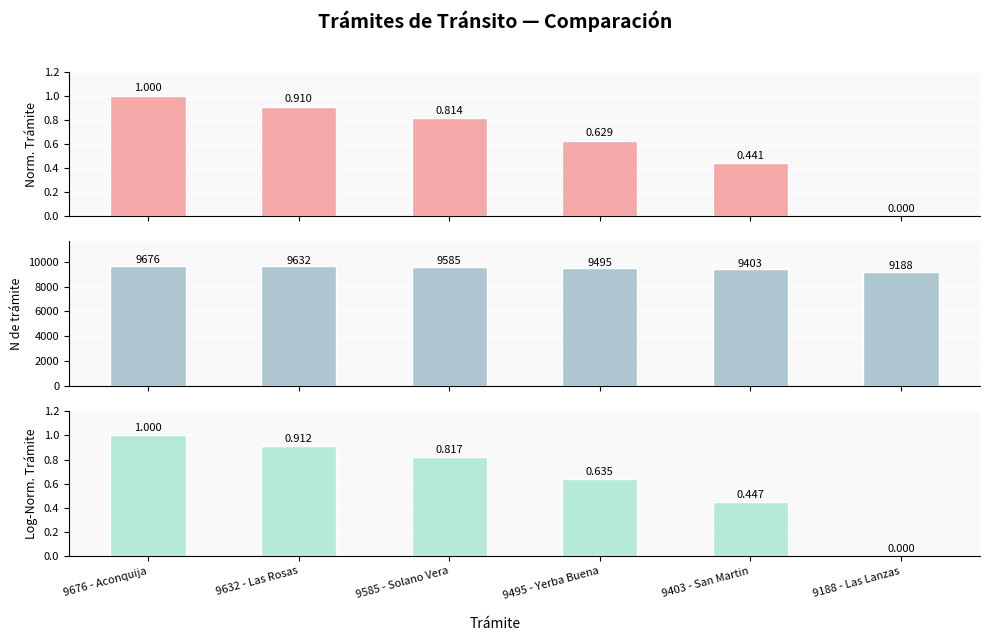

What is the average value of the N de trámite series?

9496.5